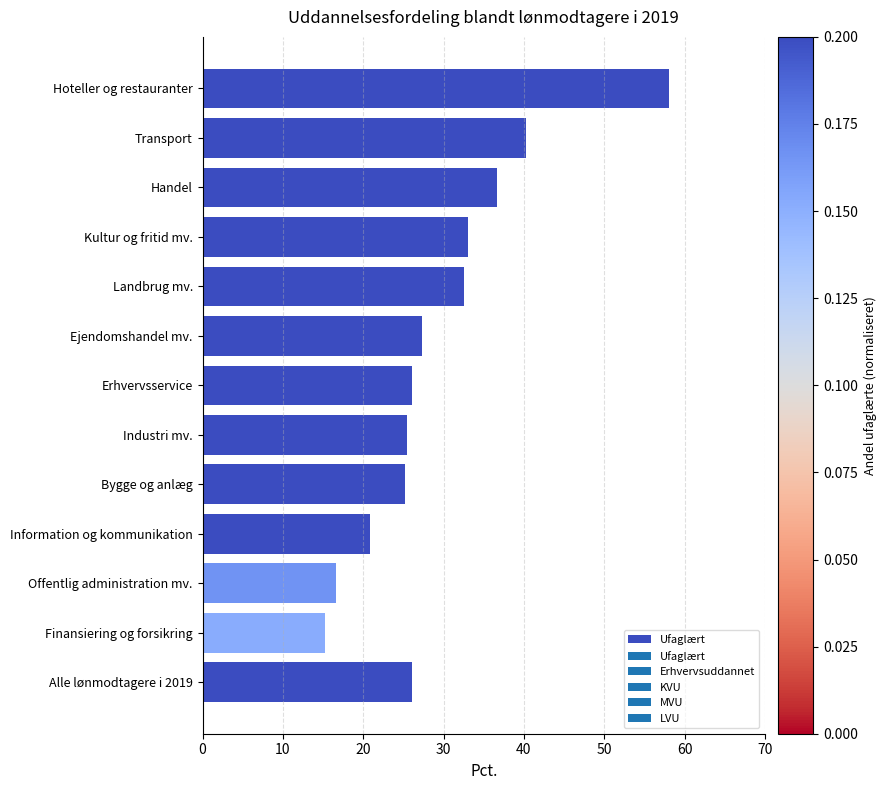

What is the label of the 13th bar from the bottom?

Hoteller og restauranter